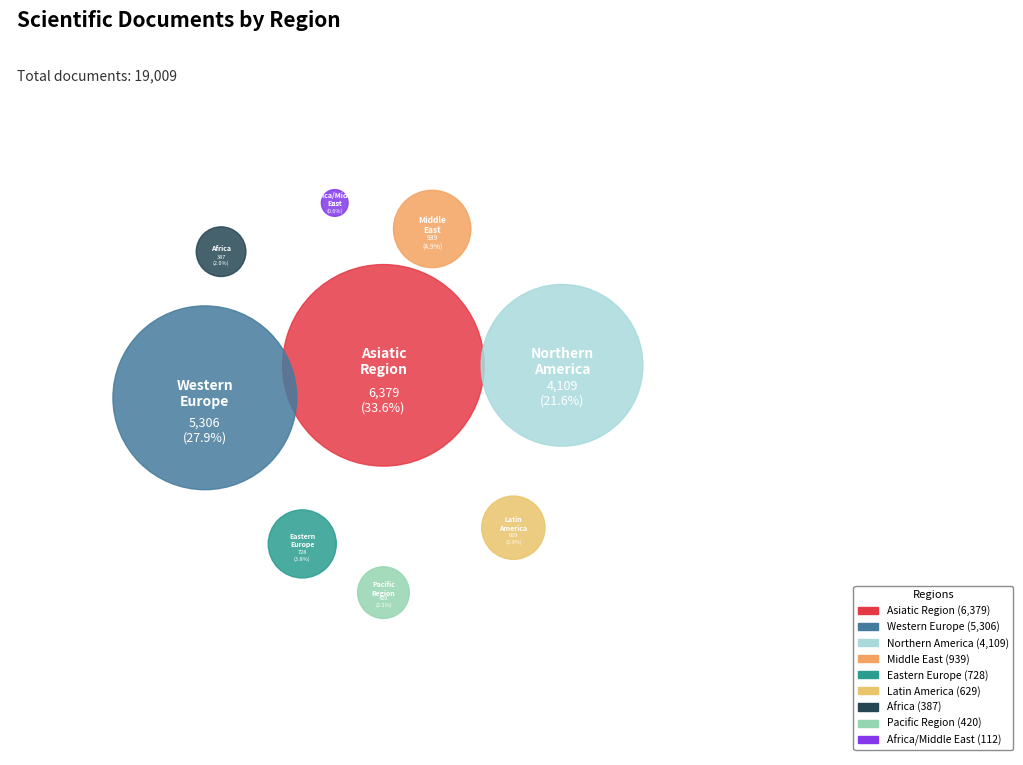

The Western Europe slice represents 17% of the pie. True or false?

False